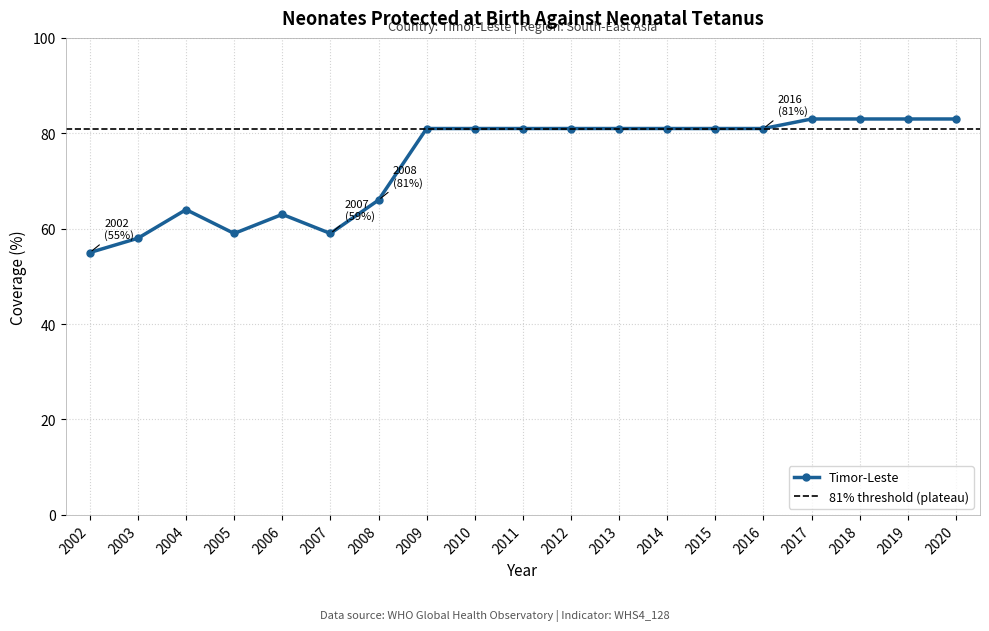

Reading left to right, what are all the values shown in this chart?

2002=55	2003=58	2004=64	2005=59	2006=63	2007=59	2008=66	2009=81	2010=81	2011=81	2012=81	2013=81	2014=81	2015=81	2016=81	2017=83	2018=83	2019=83	2020=83